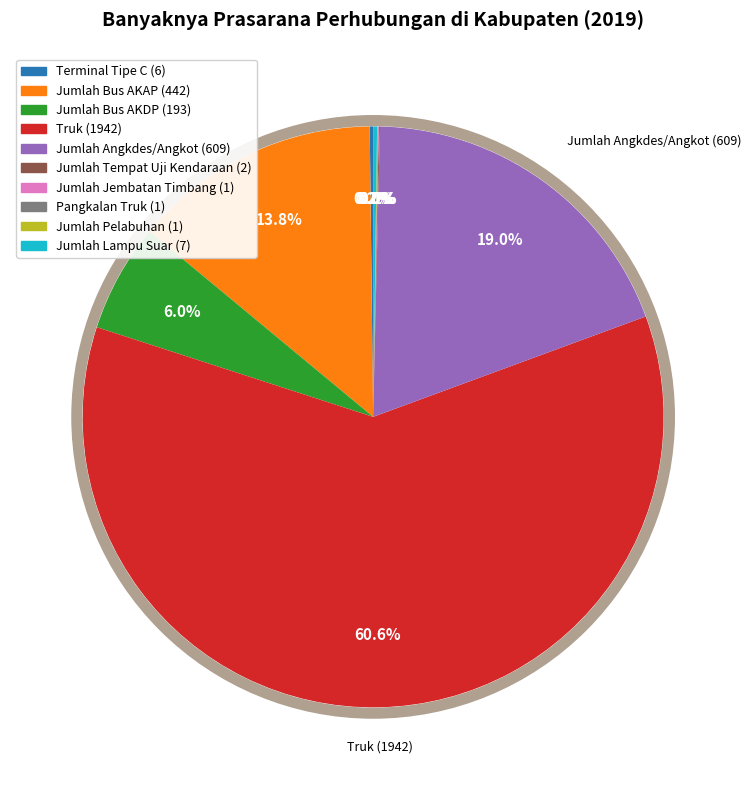

To the nearest percent, what is the difference between the largest and smallest slice percentages?

61%